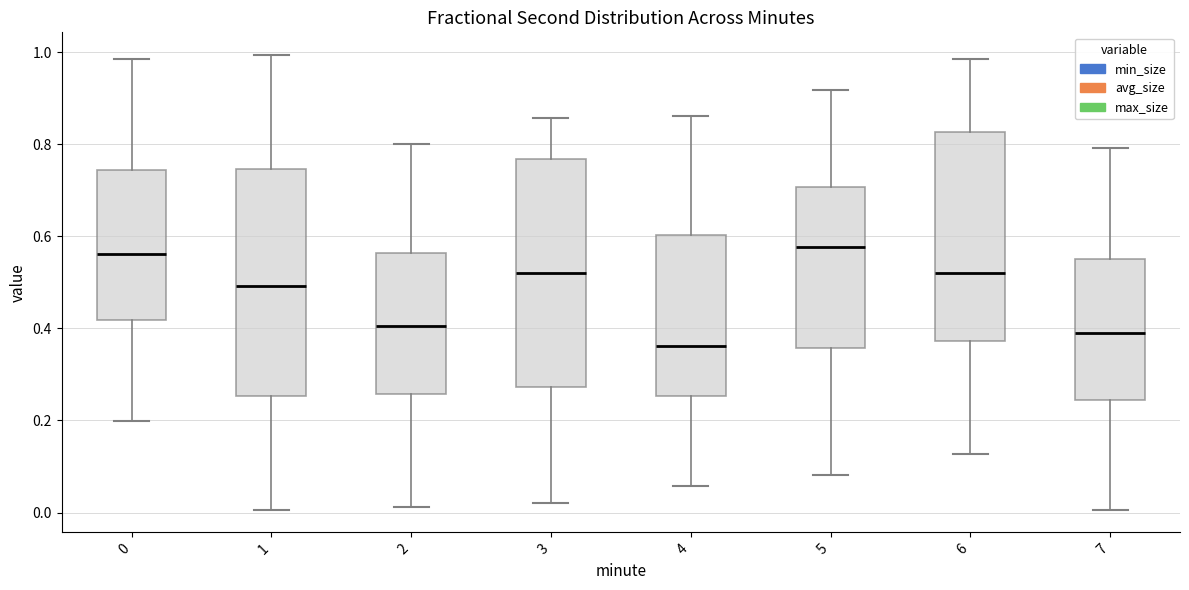

Reading left to right, transcribe this box plot: for each box, give where its median line is, the range the box spans, and where its two whiskers end, as read against the y-axis. The values are not printed on the chart, so give them approximately, as read against the axis.

0: median 0.56, box 0.42 to 0.74, whiskers 0.20 to 0.98
1: median 0.50, box 0.26 to 0.74, whiskers 0.00 to 1.00
2: median 0.40, box 0.26 to 0.56, whiskers 0.02 to 0.80
3: median 0.52, box 0.28 to 0.76, whiskers 0.02 to 0.86
4: median 0.36, box 0.26 to 0.60, whiskers 0.06 to 0.86
5: median 0.58, box 0.36 to 0.70, whiskers 0.08 to 0.92
6: median 0.52, box 0.38 to 0.82, whiskers 0.12 to 0.98
7: median 0.38, box 0.24 to 0.56, whiskers 0.00 to 0.80